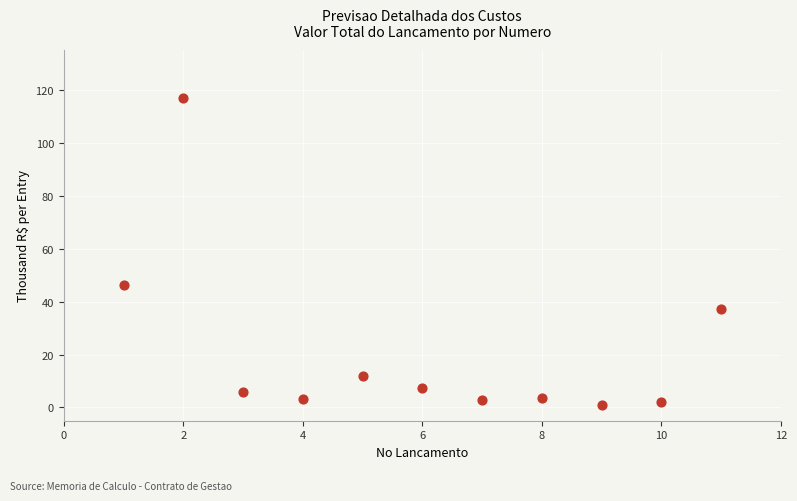

What Y value in the scatter plot is closest to 58?

46.2